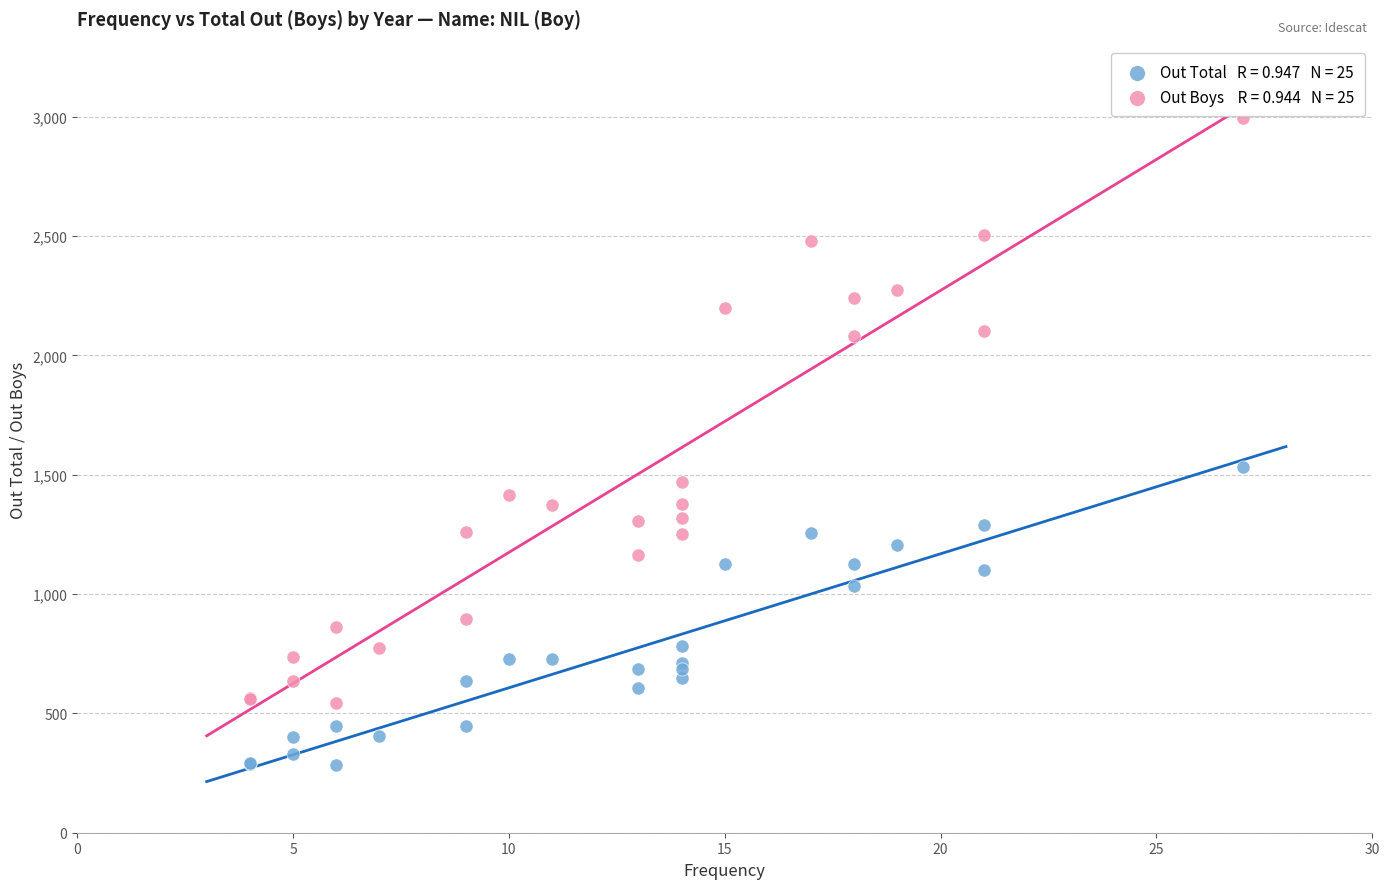

Across all series, what Y value is closest to 1638?

1534